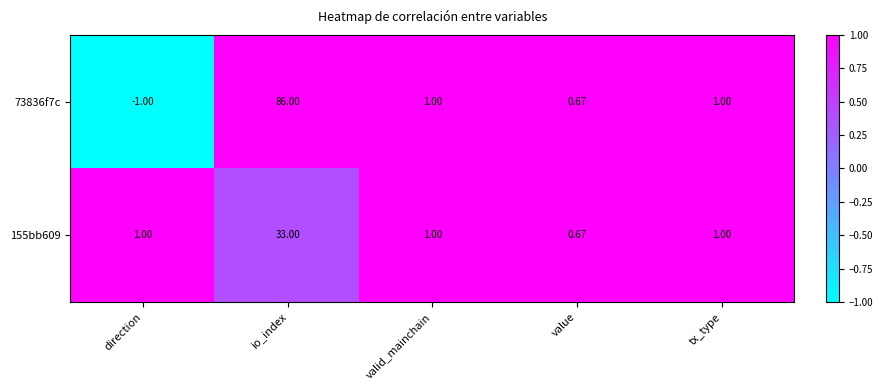

What is the minimum value shown in the chart?

-1.0